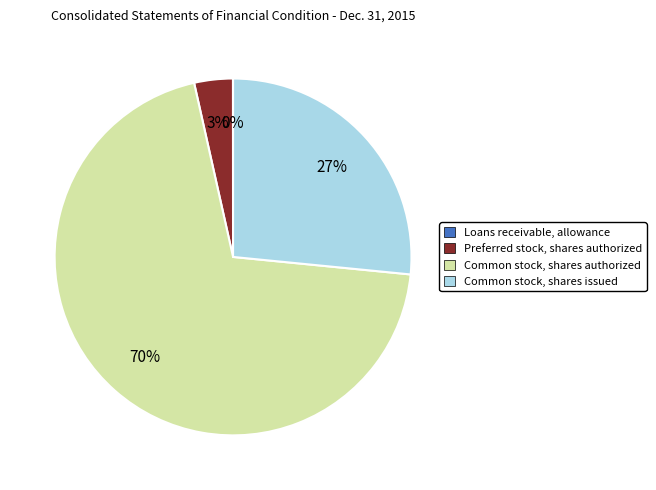

Is it true that Preferred stock, shares authorized is 3% of the pie?

True